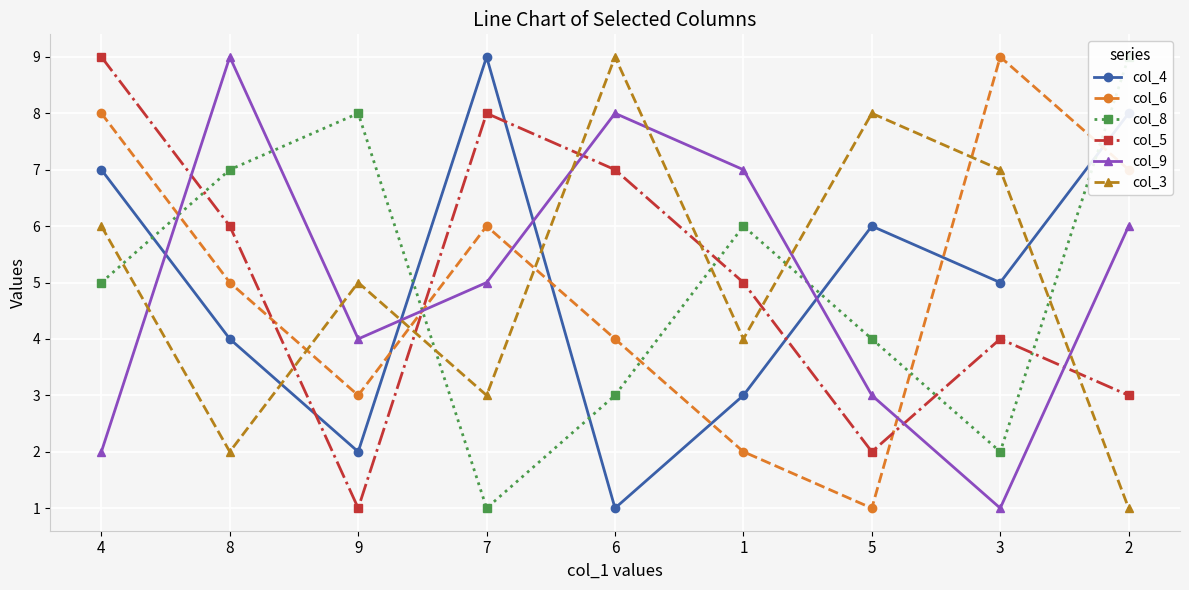

Where is the first local minimum for col_4?

9